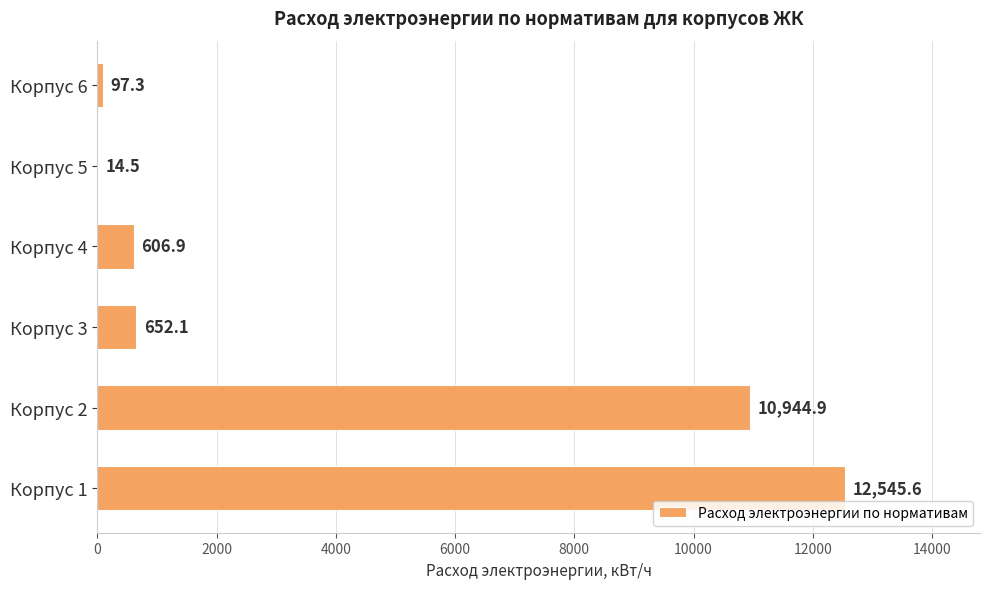

The chart shows a value of 6150.4 at Корпус 2. True or false?

False